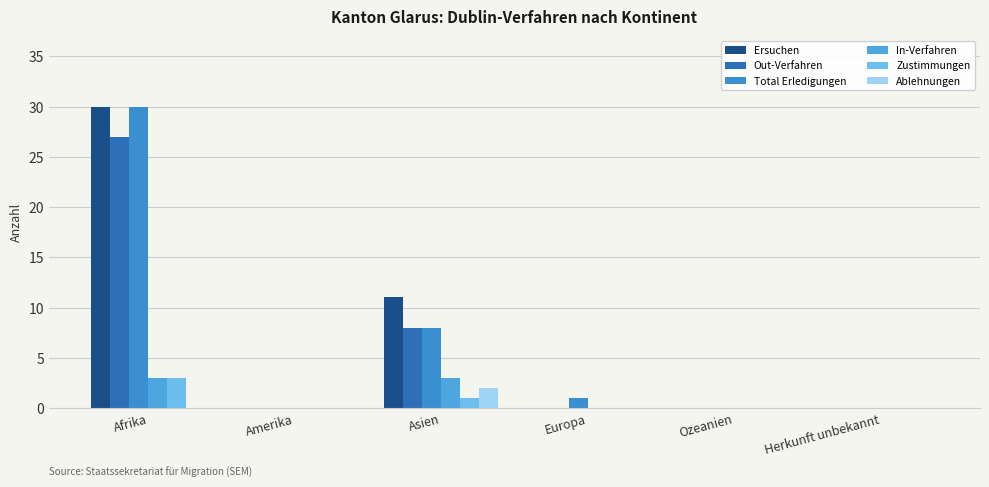

Reading left to right, what are all the values shown in this chart?

Ersuchen: Afrika=30	Amerika=0	Asien=11	Europa=0	Ozeanien=0	Herkunft unbekannt=0
Out-Verfahren: Afrika=27	Amerika=0	Asien=8	Europa=0	Ozeanien=0	Herkunft unbekannt=0
Total Erledigungen: Afrika=30	Amerika=0	Asien=8	Europa=1	Ozeanien=0	Herkunft unbekannt=0
In-Verfahren: Afrika=3	Amerika=0	Asien=3	Europa=0	Ozeanien=0	Herkunft unbekannt=0
Zustimmungen: Afrika=3	Amerika=0	Asien=1	Europa=0	Ozeanien=0	Herkunft unbekannt=0
Ablehnungen: Afrika=0	Amerika=0	Asien=2	Europa=0	Ozeanien=0	Herkunft unbekannt=0